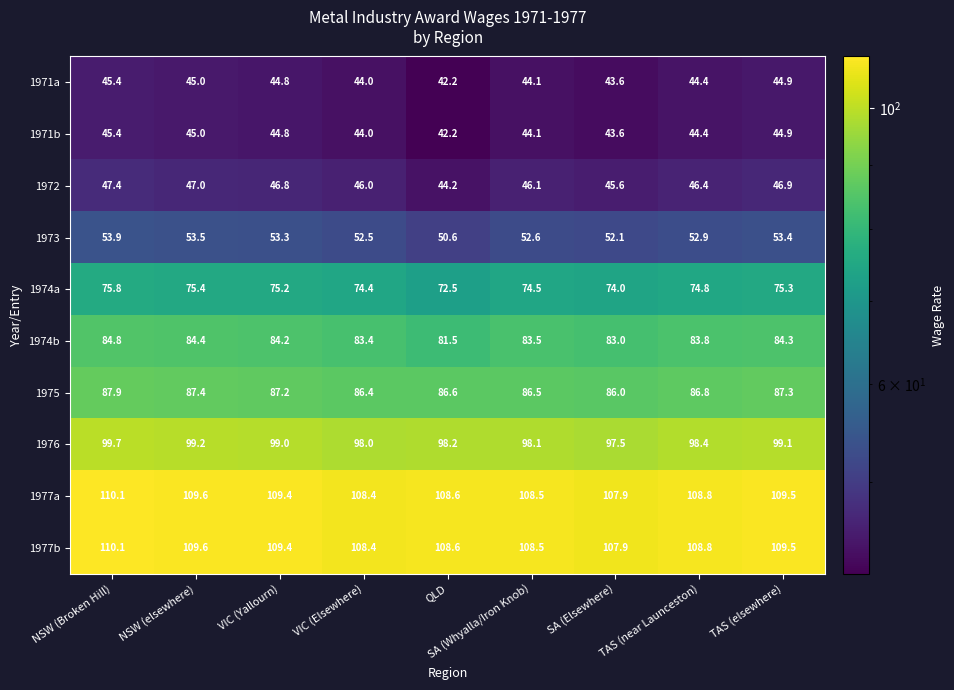

What is the difference between the 1977b values at VIC (Yallourn) and NSW (Broken Hill)?

0.7